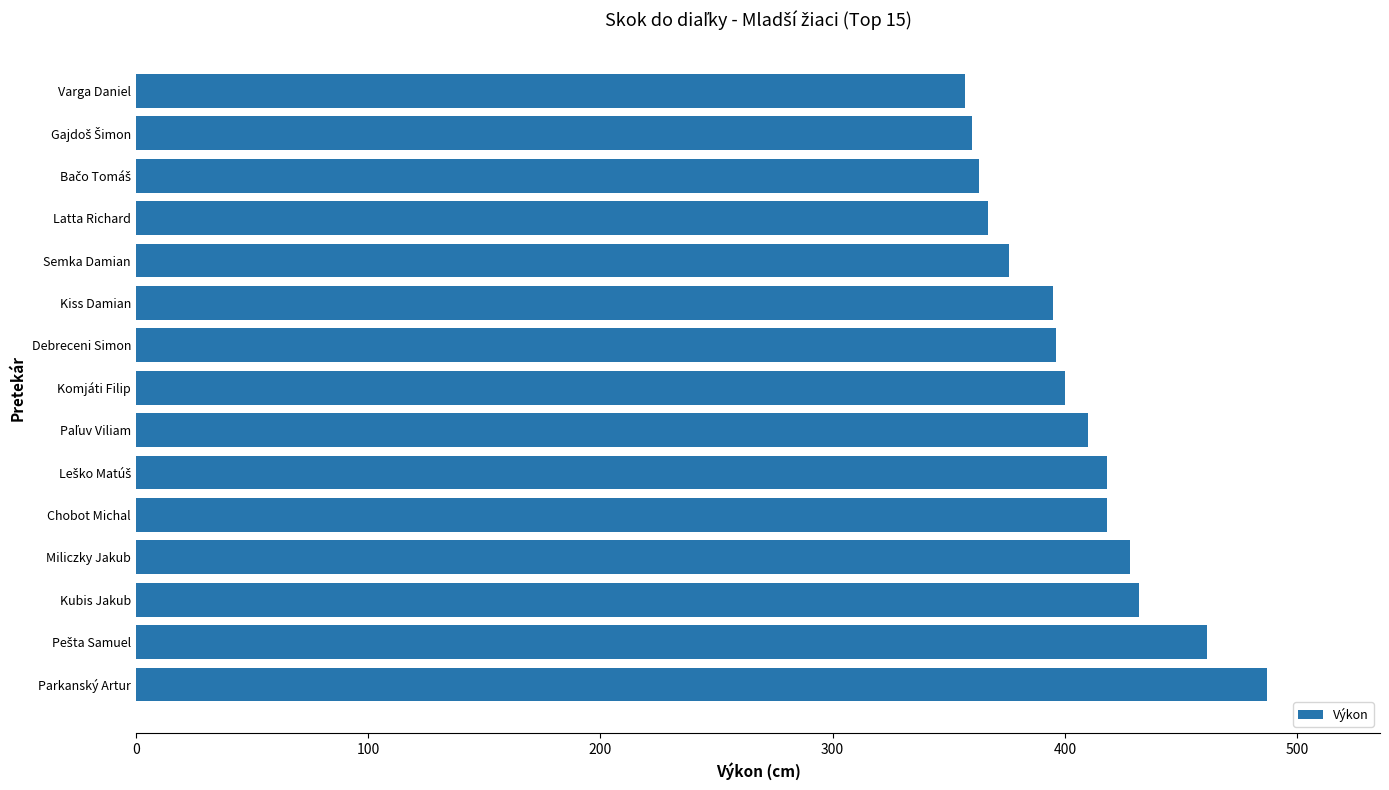

Which label corresponds to the largest value in the chart?

Parkanský Artur